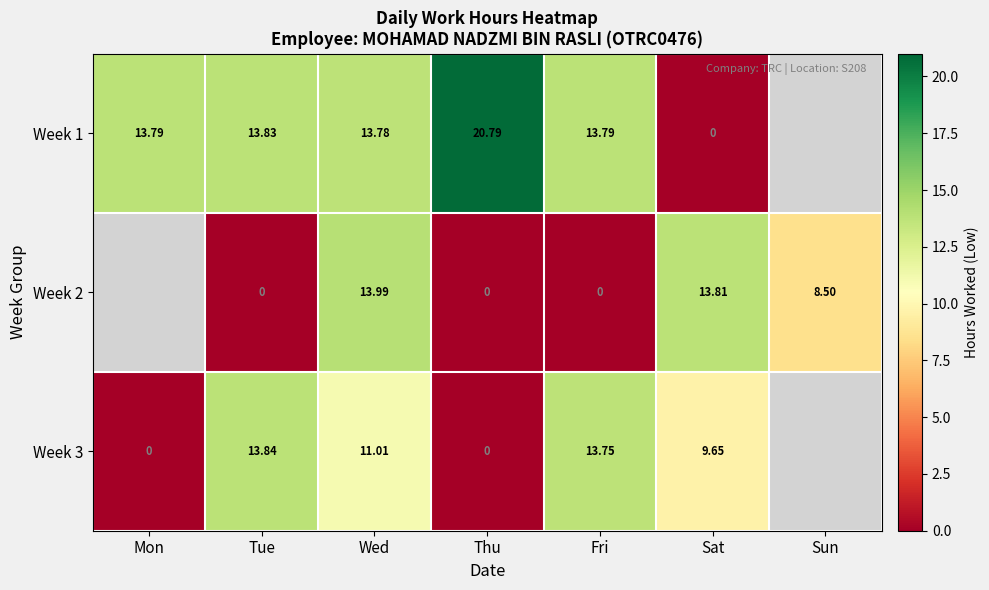

Where does the Week 3 series first go above 9?

Tue